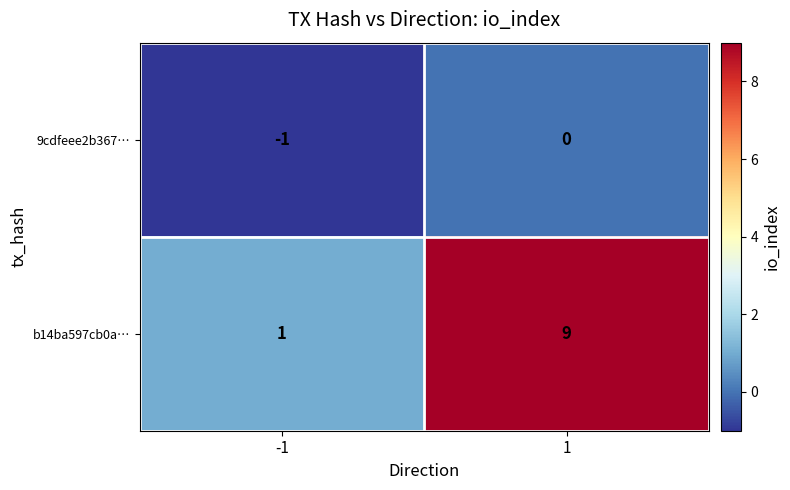

True or false: 9cdfeee2b367… has a value of 0 at 1.

True